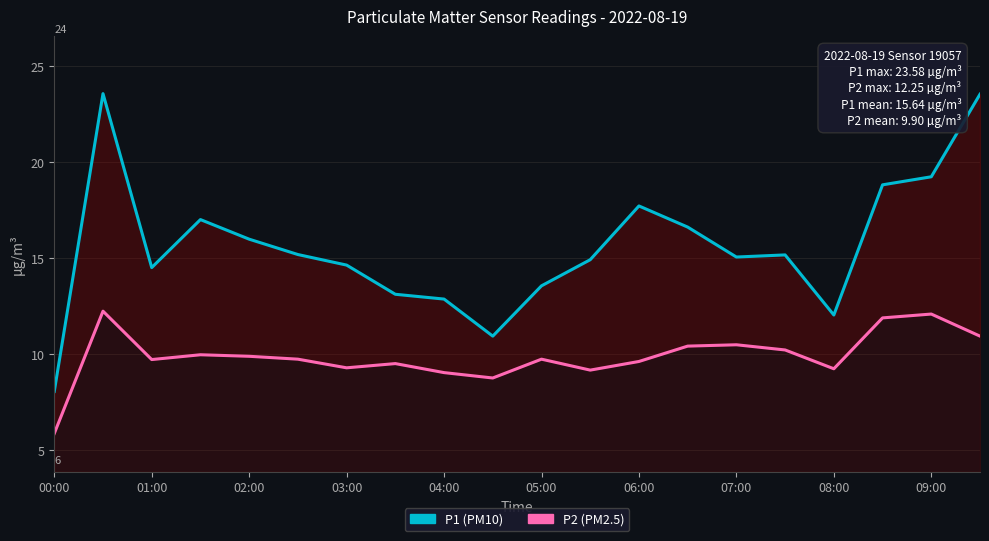

True or false: P1 and P2 intersect in this chart.

False